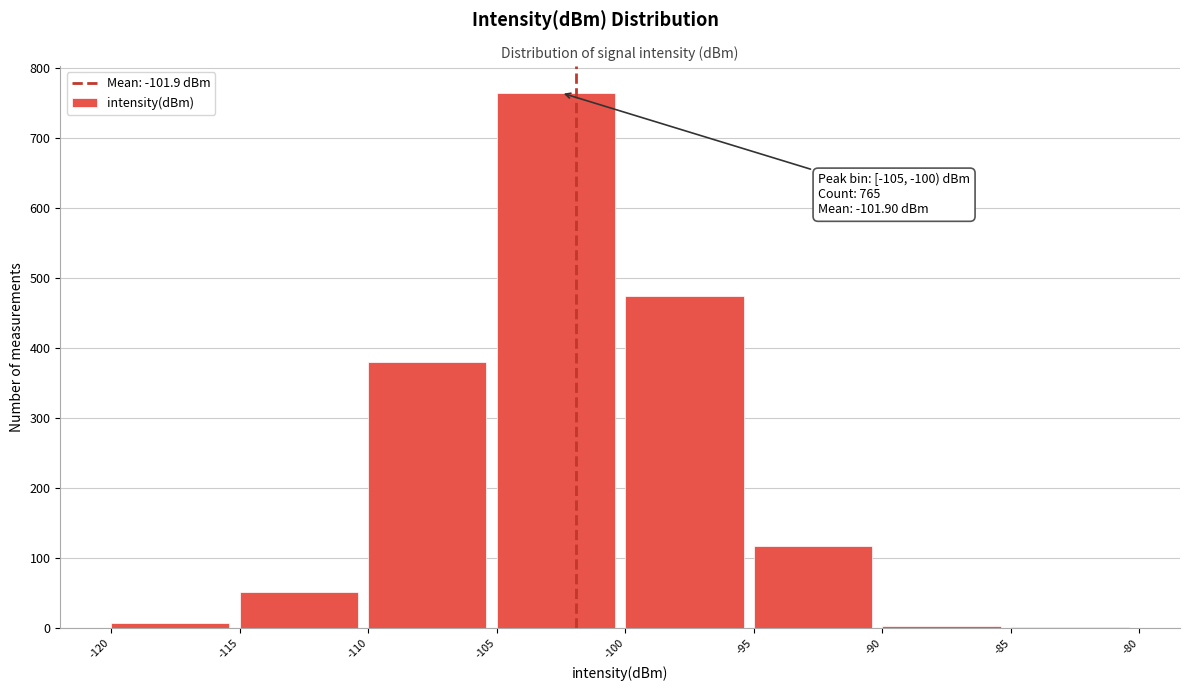

Which range on the x-axis has the tallest bar?

-105 to -100